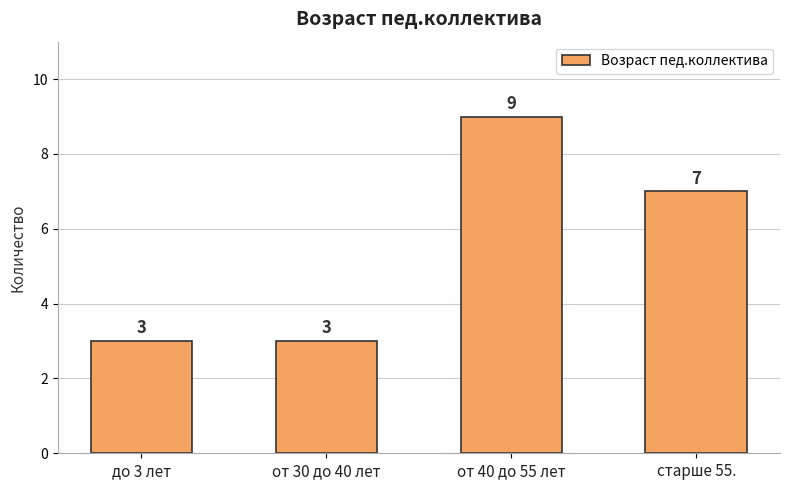

How many series are shown in this chart?

1